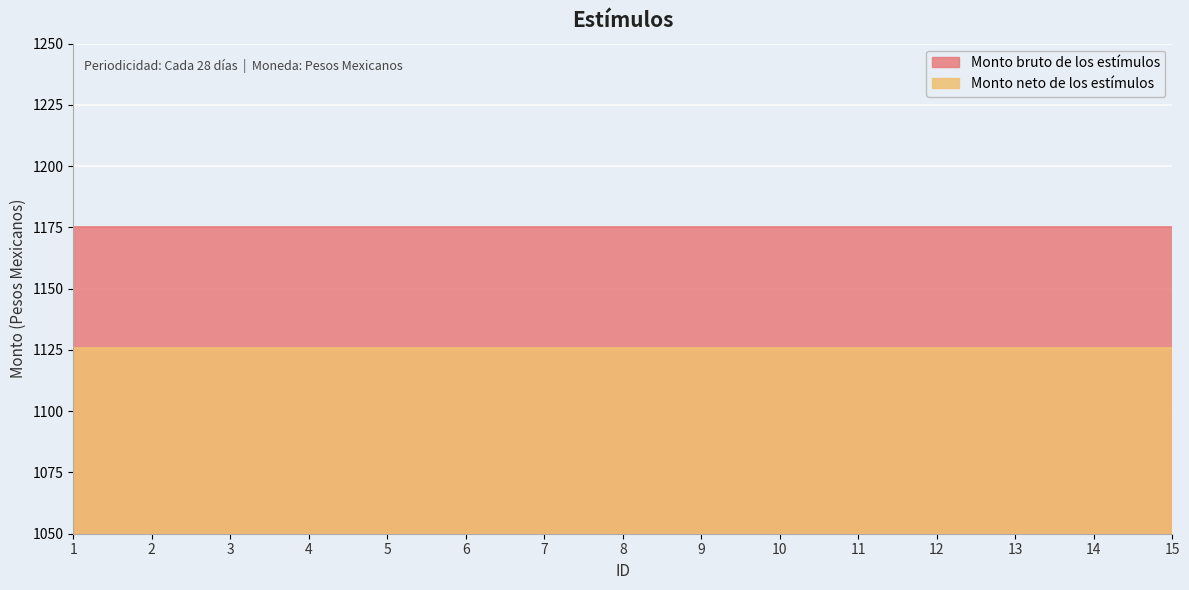

True or false: Monto neto de los estímulos and Monto bruto de los estímulos intersect in this chart.

False